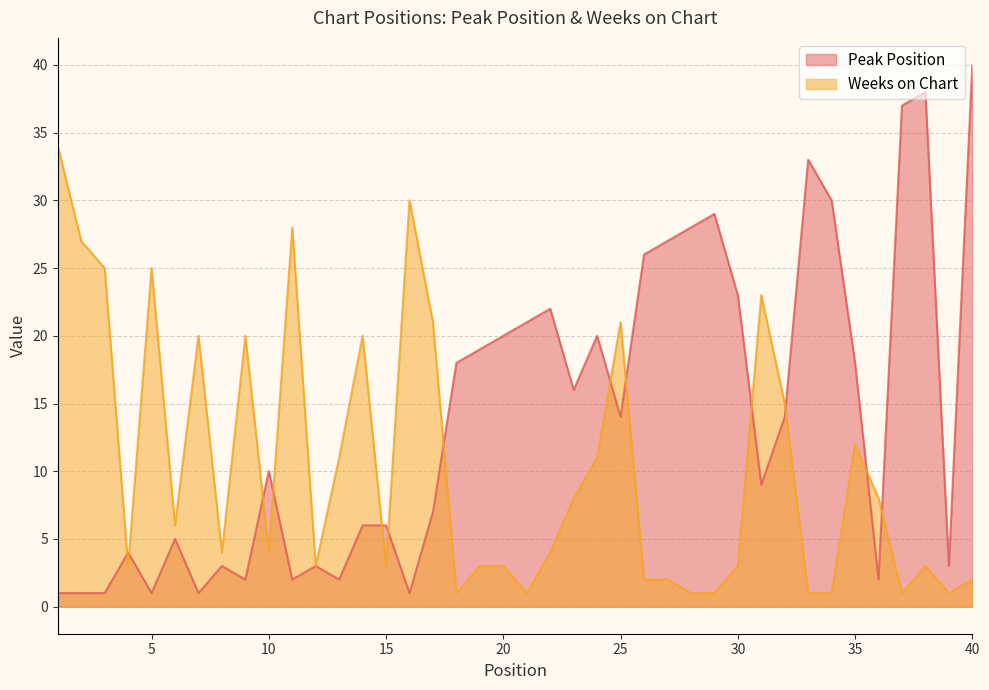

Where is the first local minimum for Weeks on Chart?

4